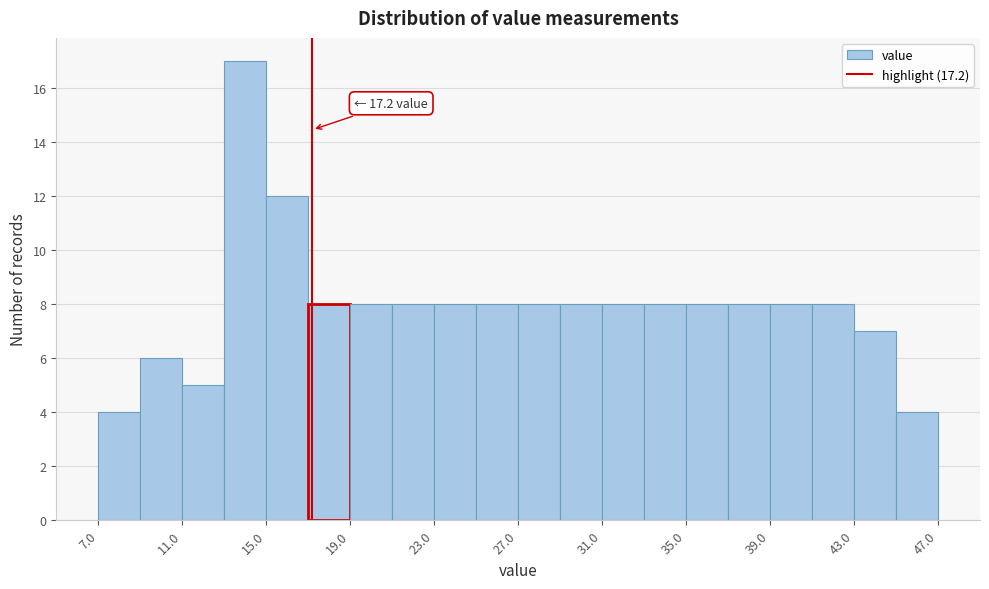

Which range on the x-axis has the tallest bar?

13 to 15